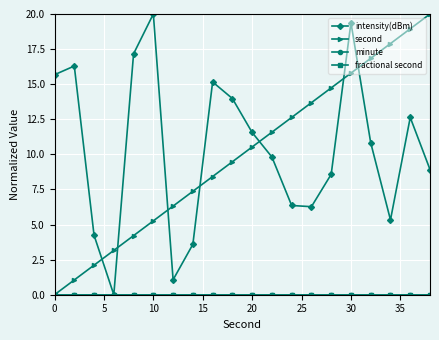

True or false: minute and second cross at least once.

False